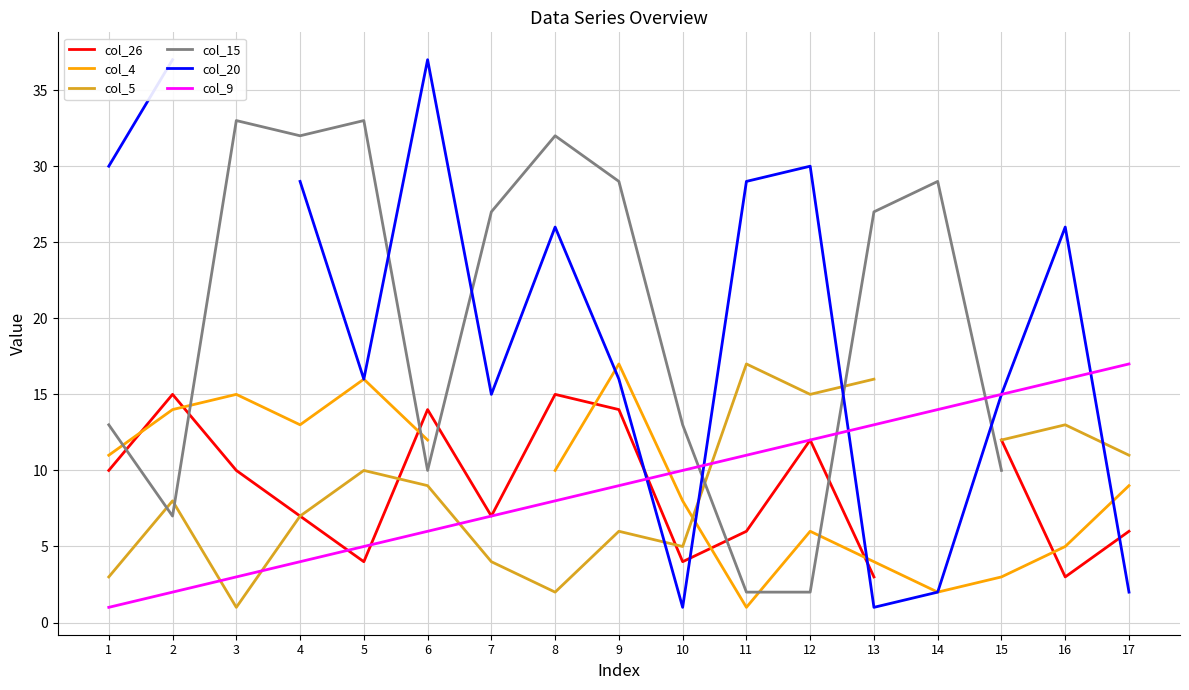

At which category does col_5 reach its first local peak?

2